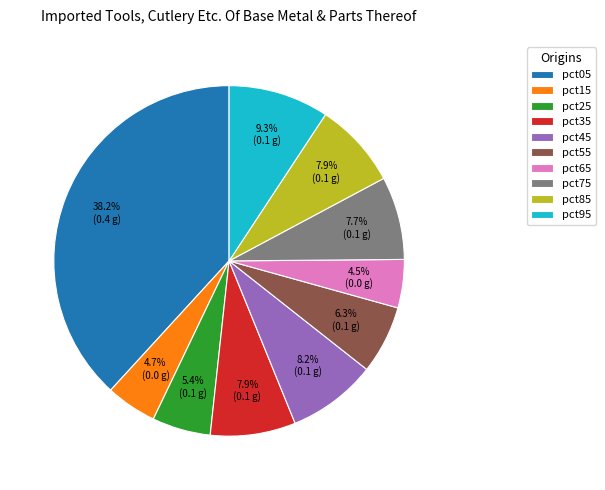

What percentage is the pct85 slice, to the nearest percent?

8%